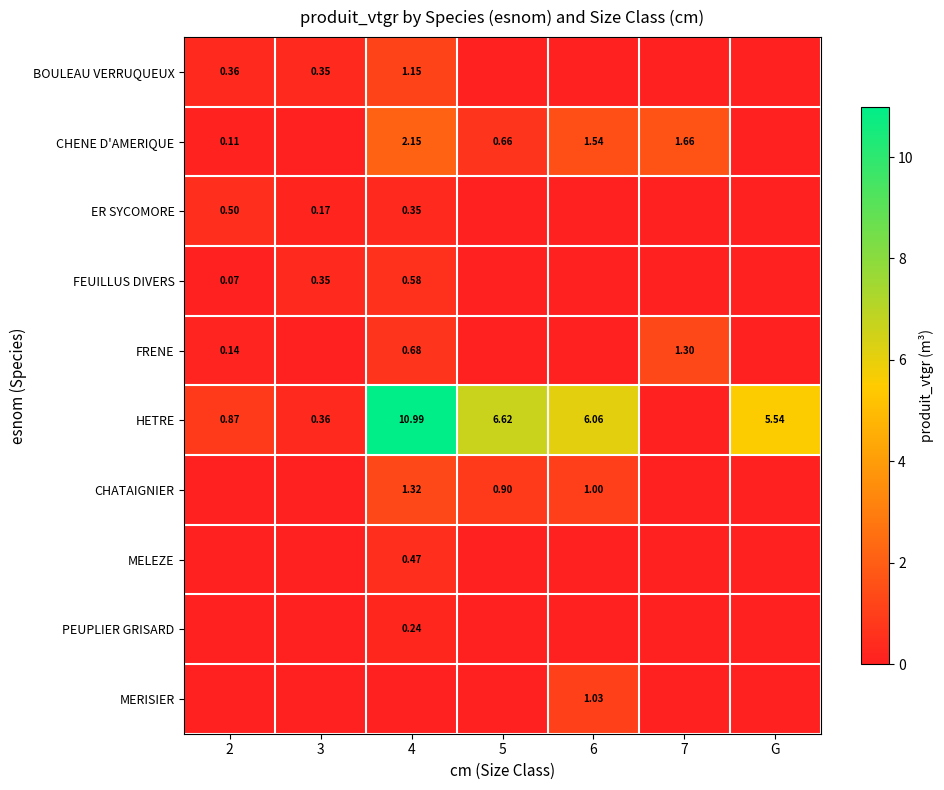

True or false: MELEZE has a value of 0.8 at 4.

False